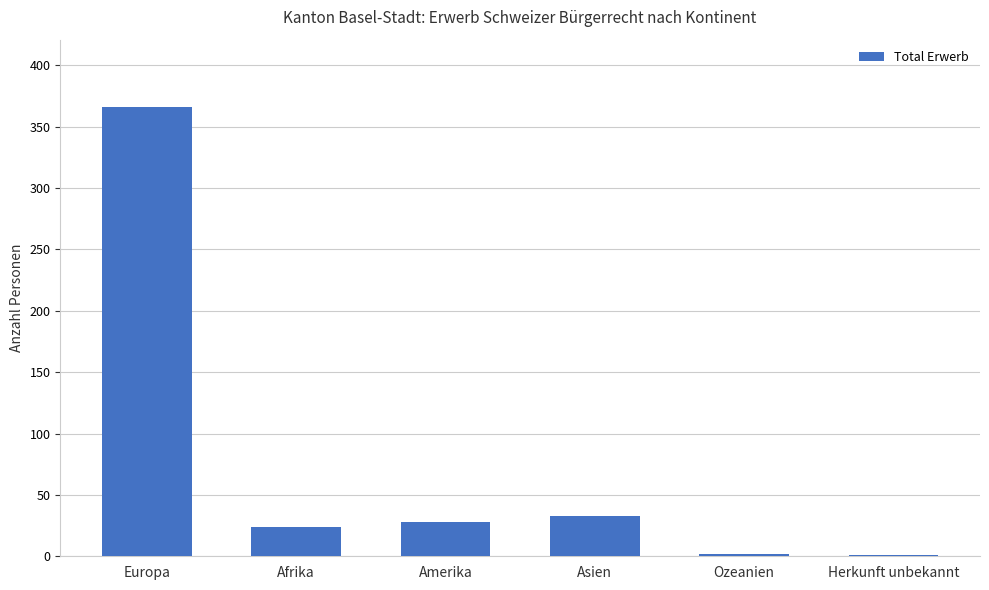

What is the sum of the values at Europa and Amerika?

394